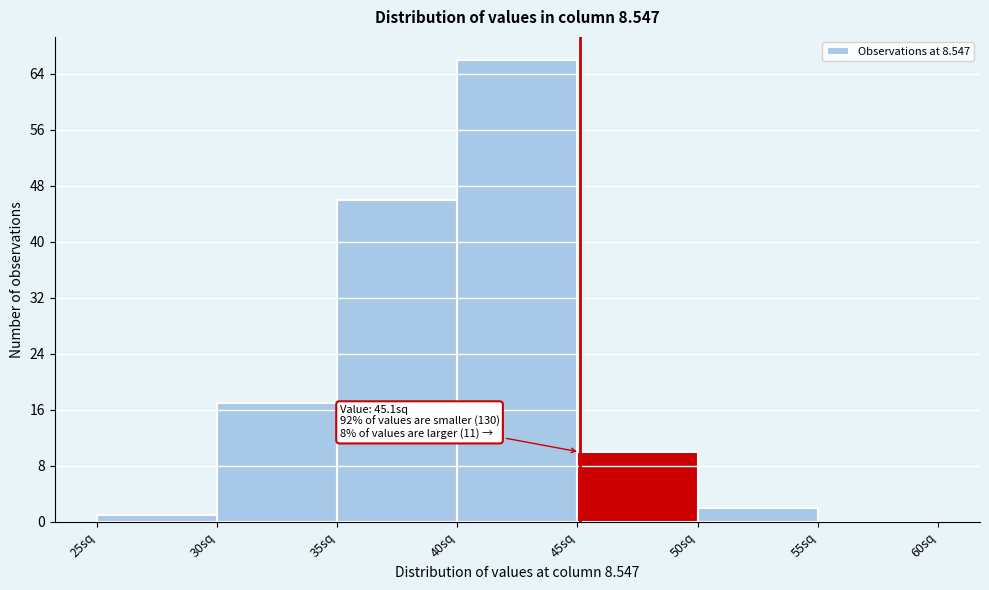

Over which range of the x-axis is the bar tallest?

40 to 45